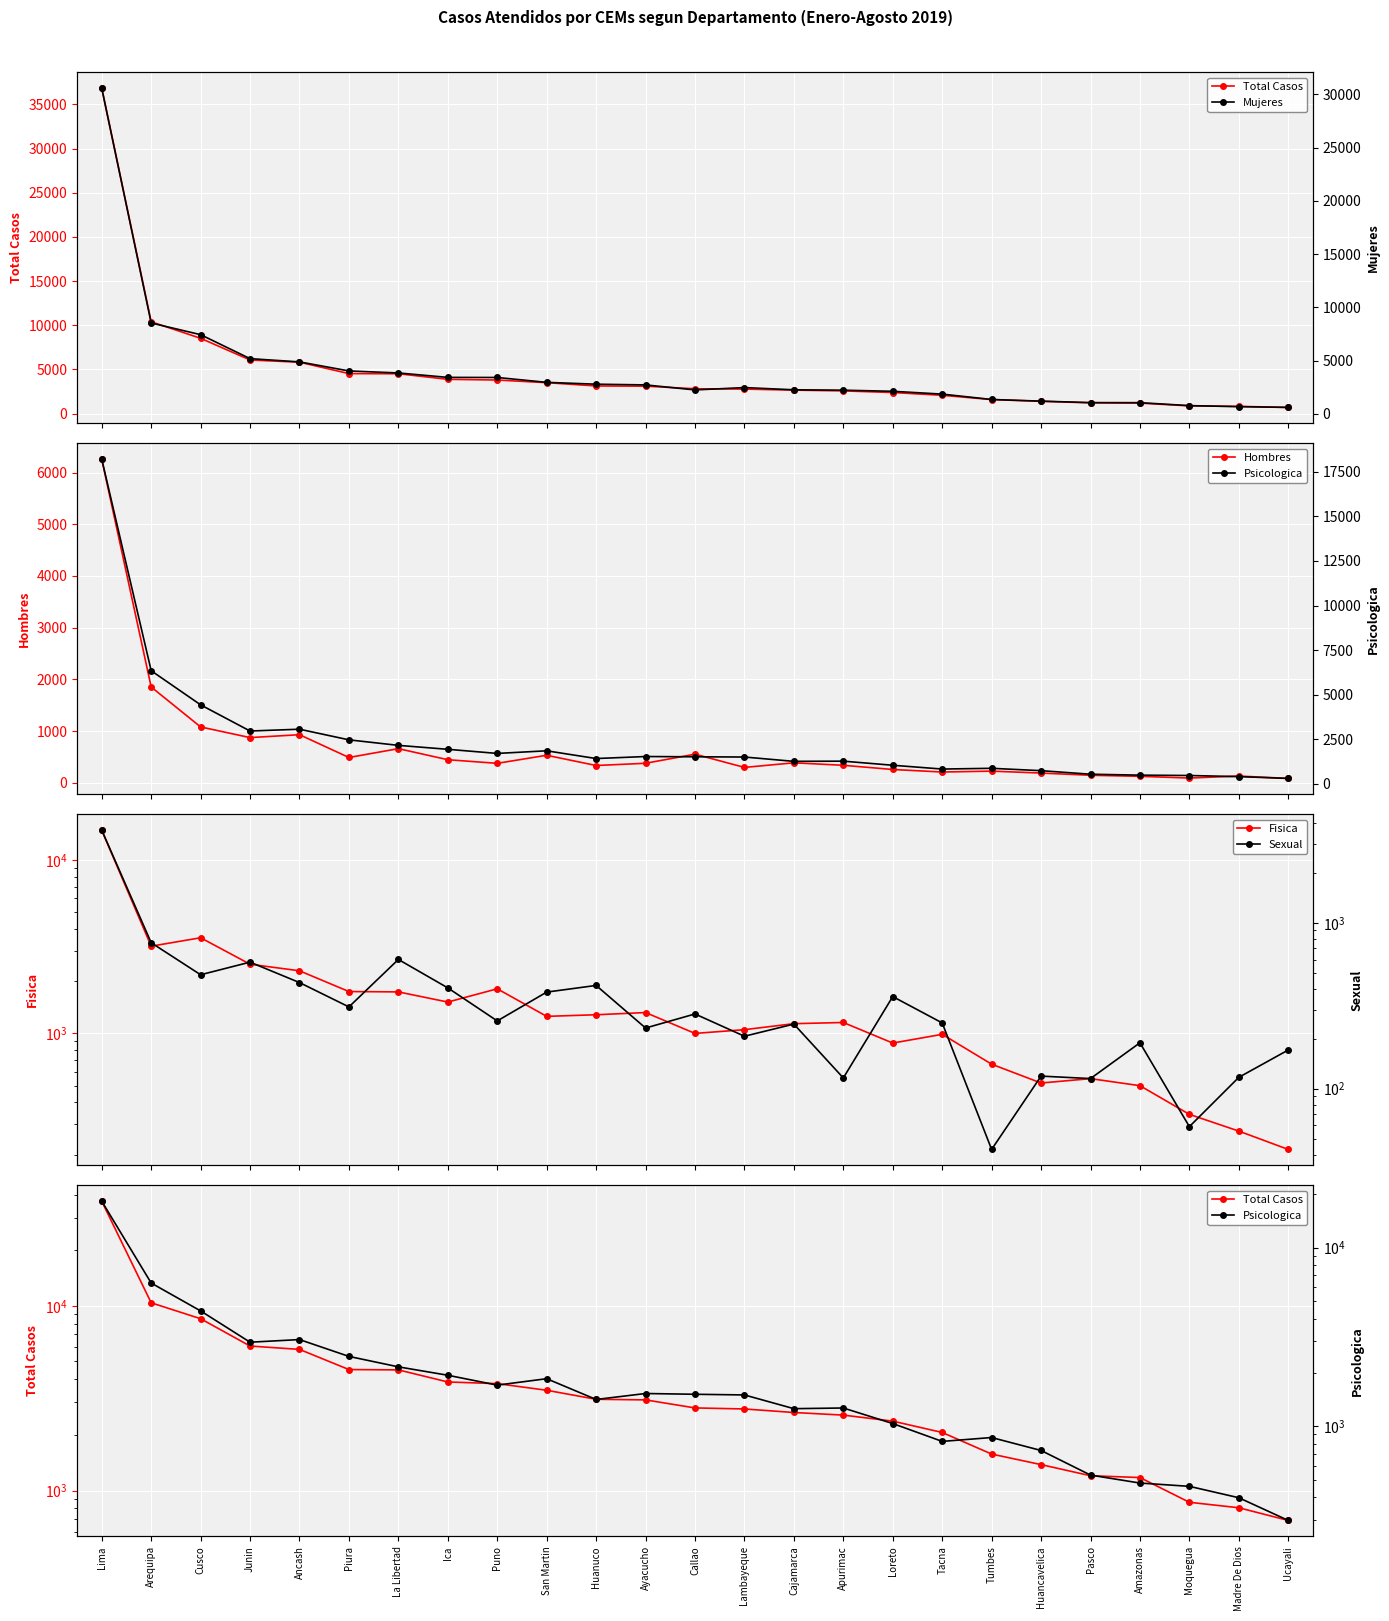

How many data points in Psicologica are above 1498?

12